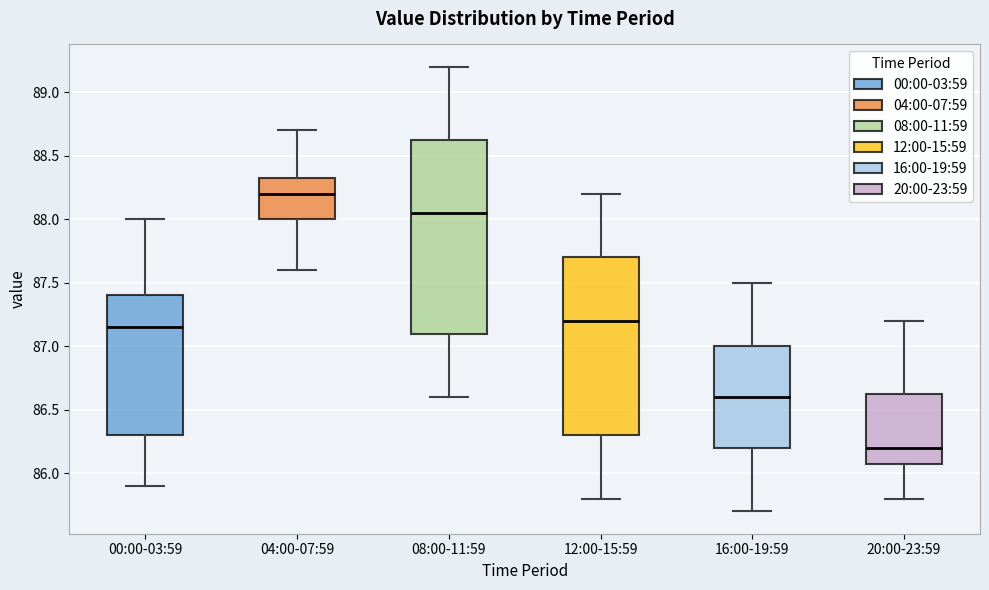

Reading left to right, read every box against the y-axis: the position of its median line, the range the box covers, and the ends of its whiskers. The values are not printed on the chart, so give them approximately, as read against the axis.

00:00-03:59: median 87.15, box 86.30 to 87.40, whiskers 85.90 to 88.00
04:00-07:59: median 88.20, box 88.00 to 88.35, whiskers 87.60 to 88.70
08:00-11:59: median 88.05, box 87.10 to 88.65, whiskers 86.60 to 89.20
12:00-15:59: median 87.20, box 86.30 to 87.70, whiskers 85.80 to 88.20
16:00-19:59: median 86.60, box 86.20 to 87.00, whiskers 85.70 to 87.50
20:00-23:59: median 86.20, box 86.10 to 86.65, whiskers 85.80 to 87.20